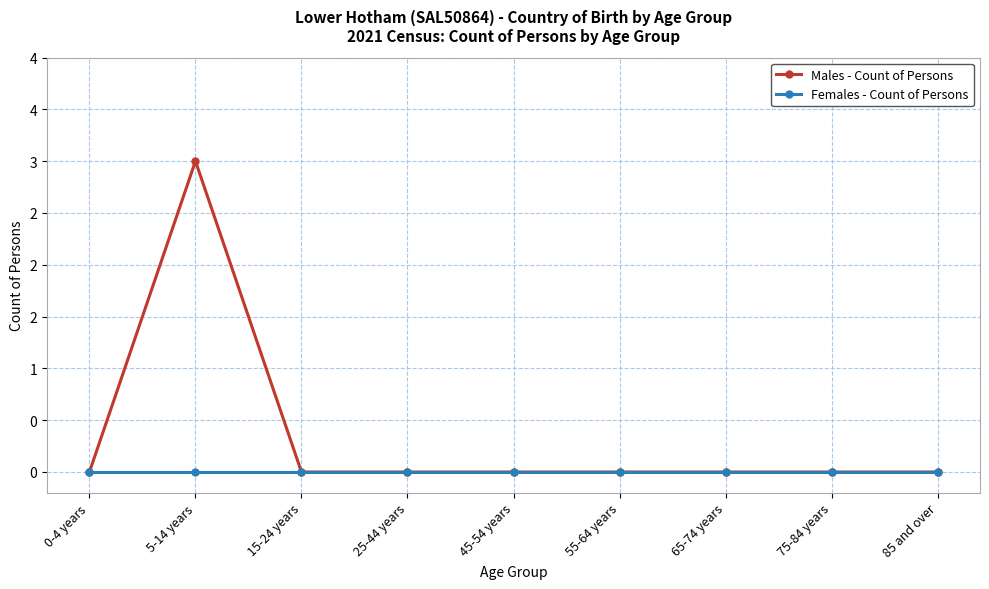

Which has a higher value, 25-44 years or 0-4 years?

25-44 years